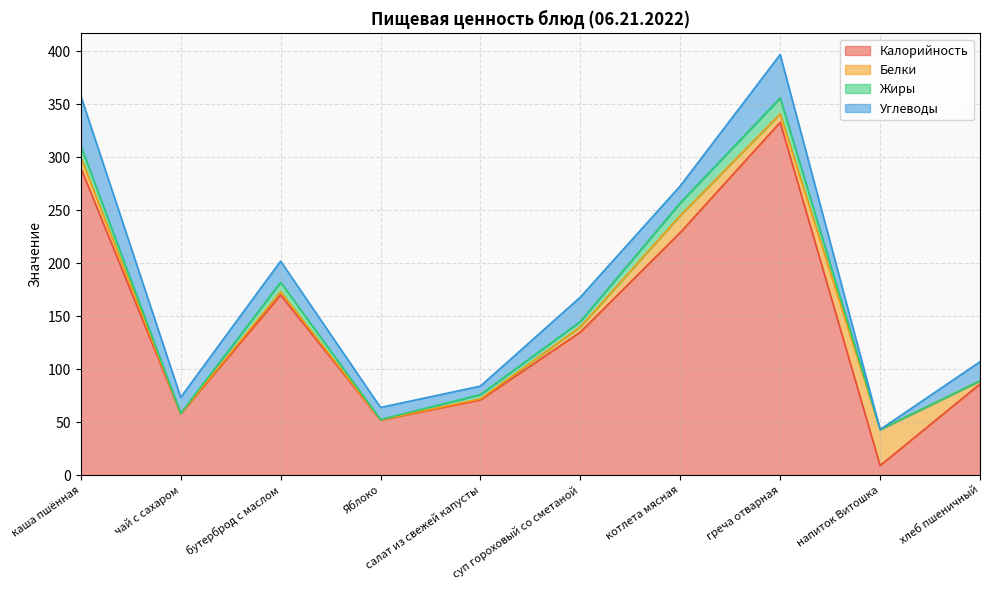

What is the maximum value for Белки?

34.0